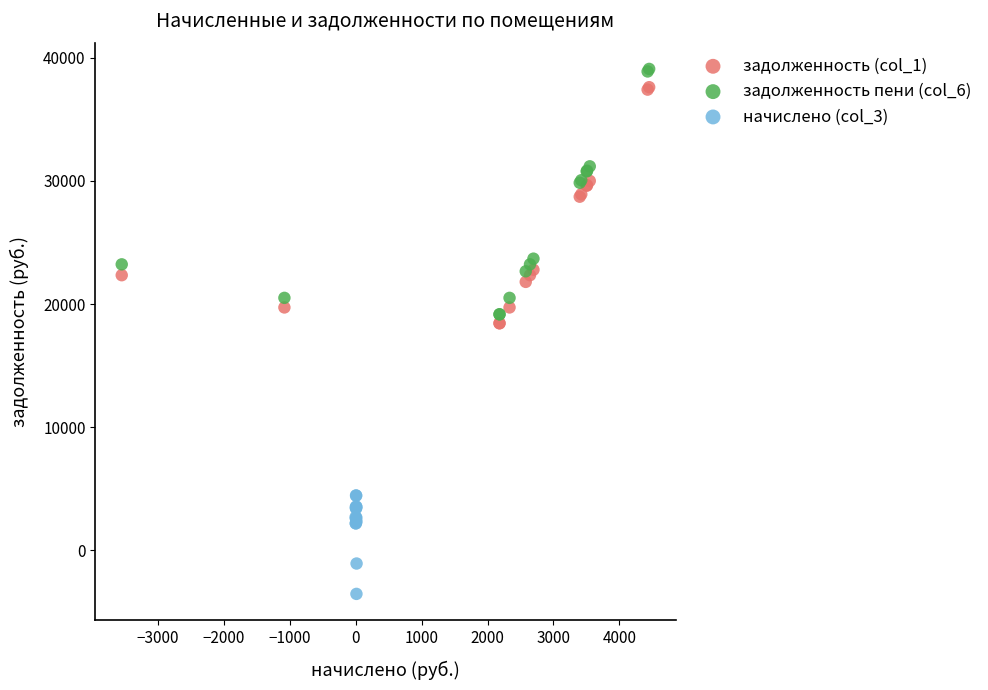

Which series reaches the minimum Y coordinate?

начислено (col_3)